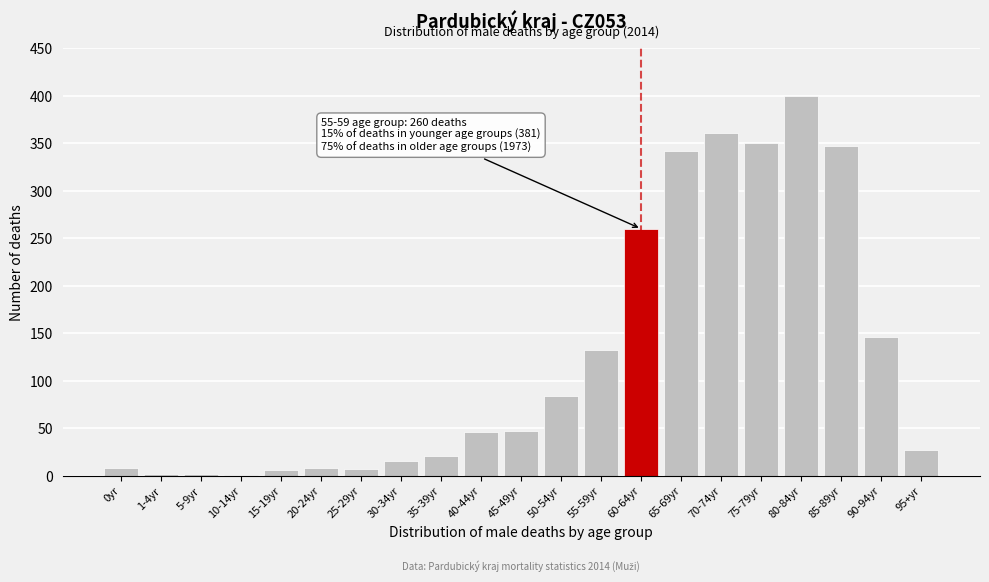

At which label is the value closest to 200?

90-94yr